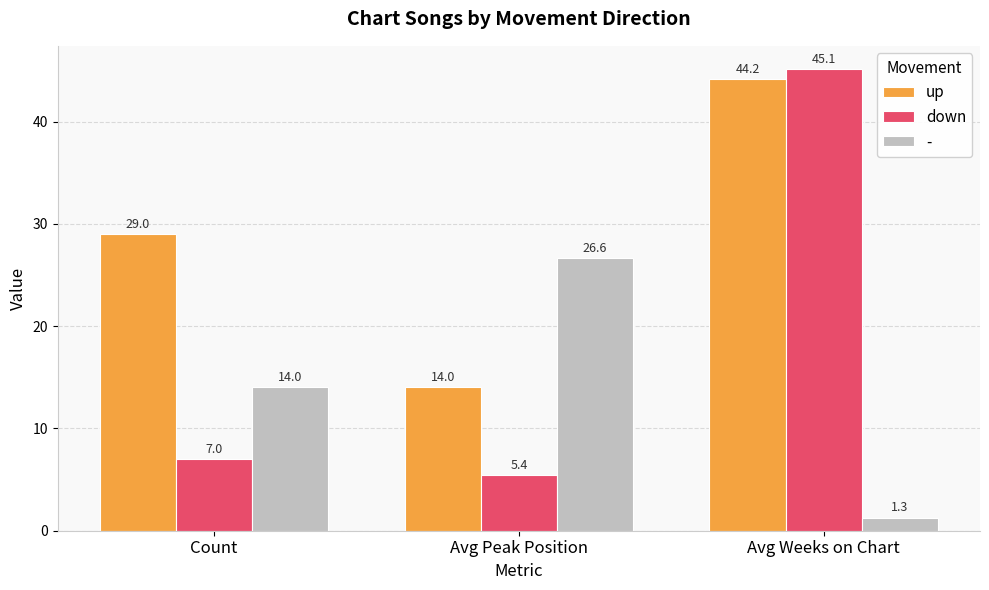

What value does the down series have at Count?

7.0